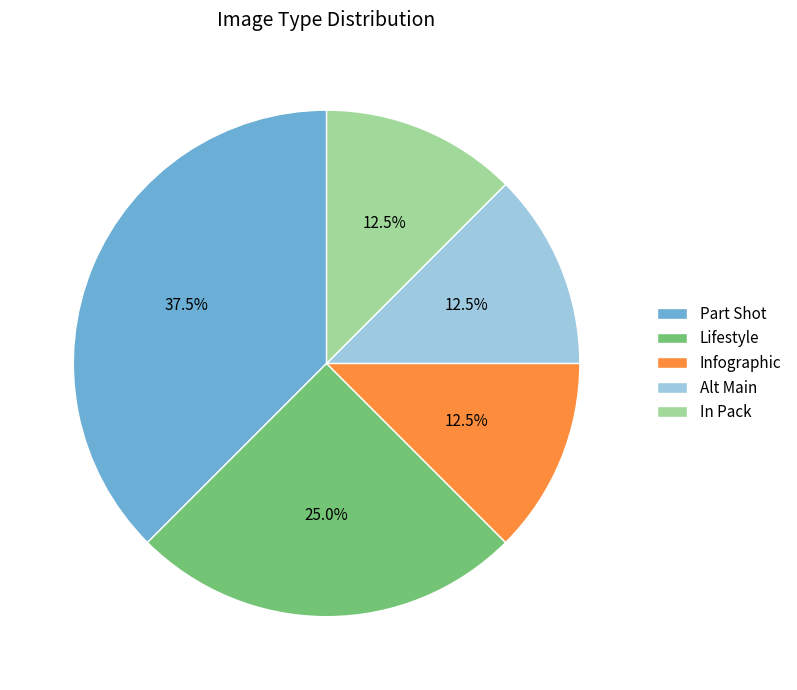

Does Alt Main account for over 50% of the chart?

No